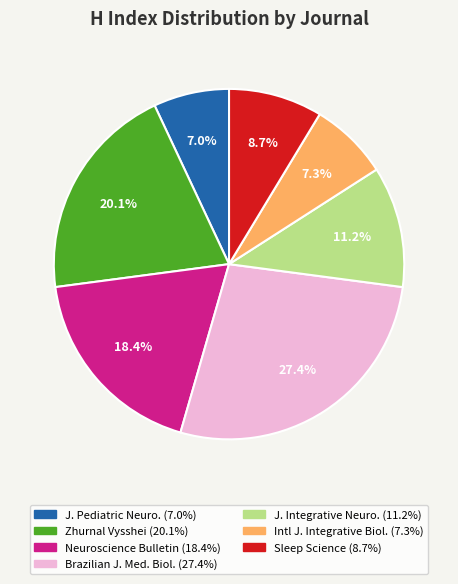

Is there a majority slice in this chart?

No